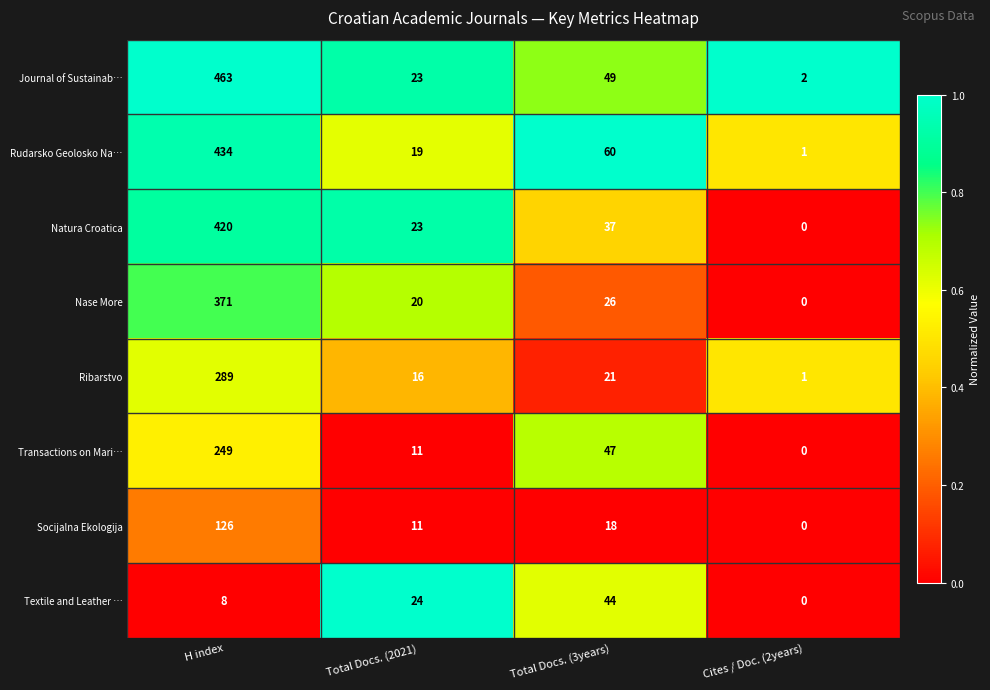

Which category has the lowest value across all series?

Cites / Doc. (2years)